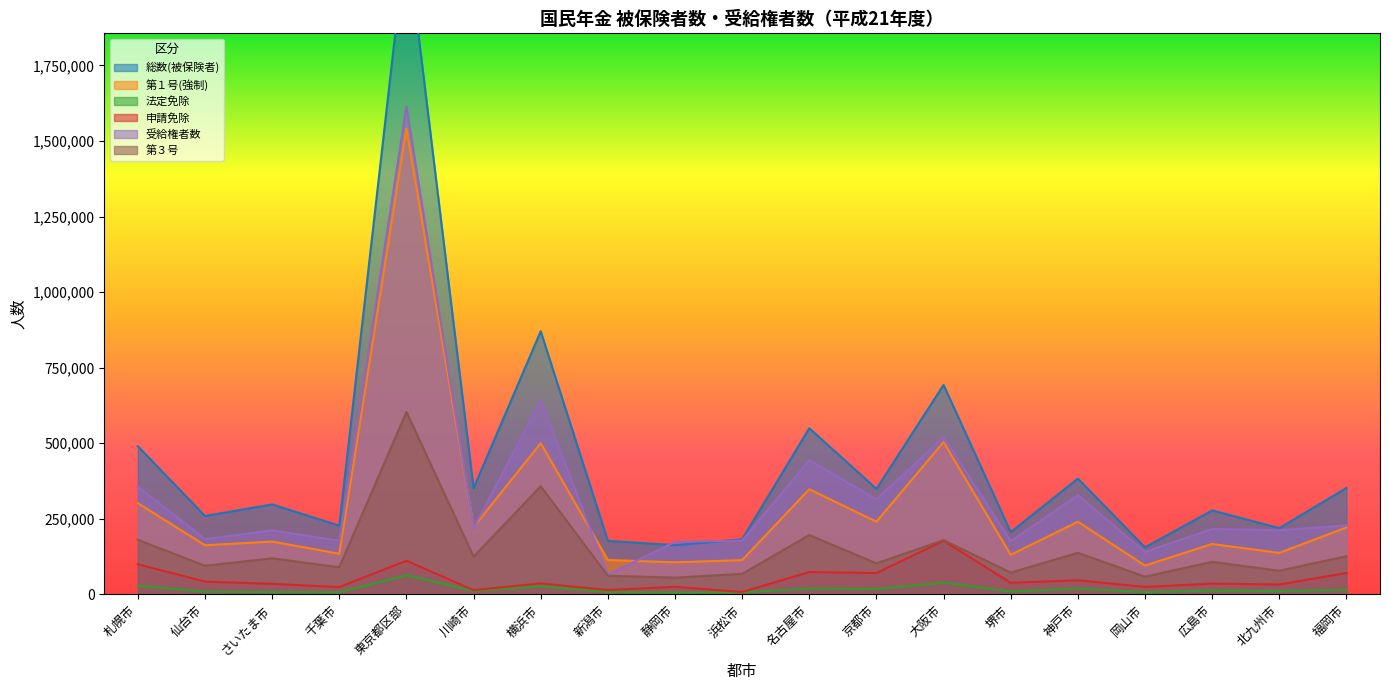

How many data points does each series have?

19